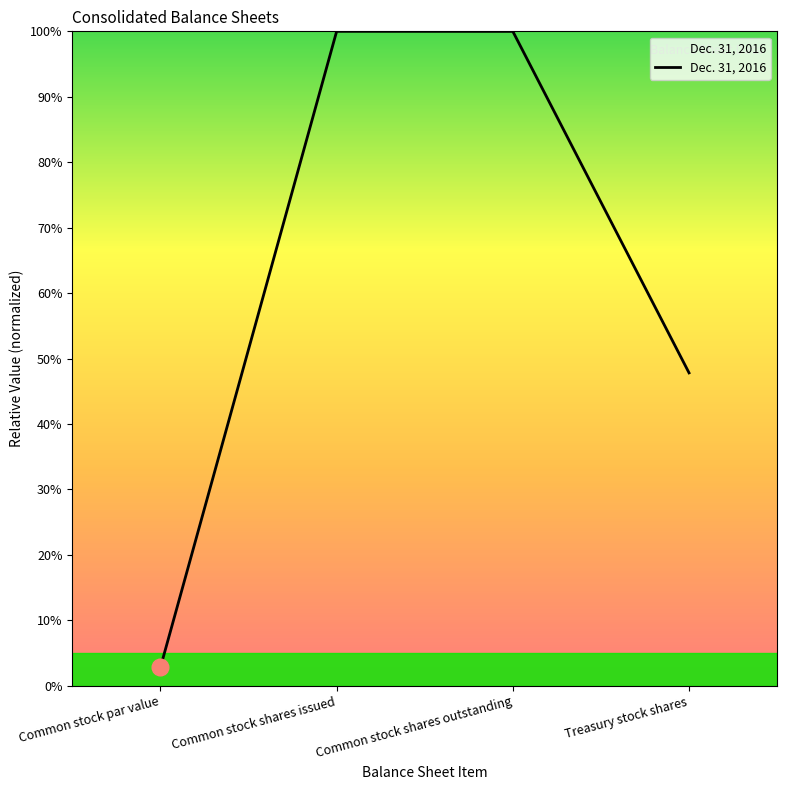

Does the chart display data point markers on the line(s)?

No